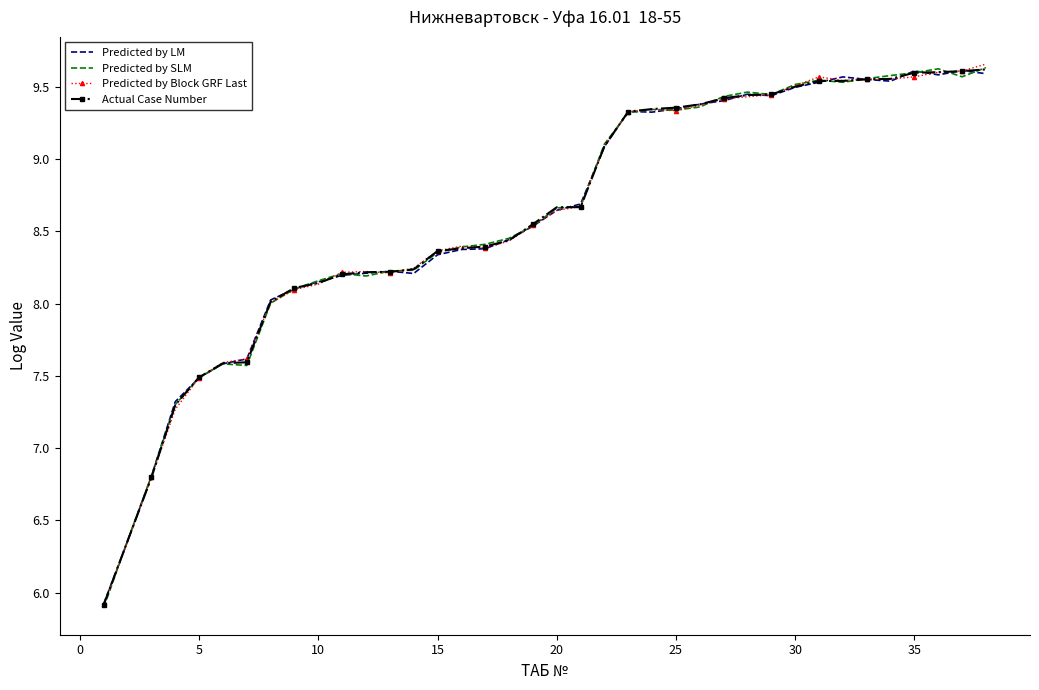

What is the lowest value of the Actual Case Number series?

5.9